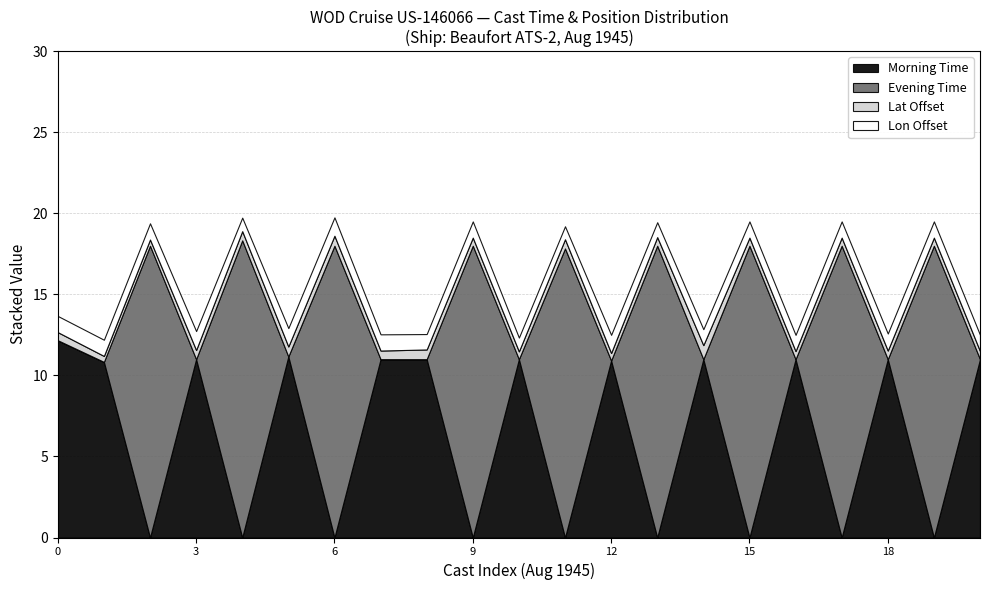

What is the maximum value for Morning Time?

12.2